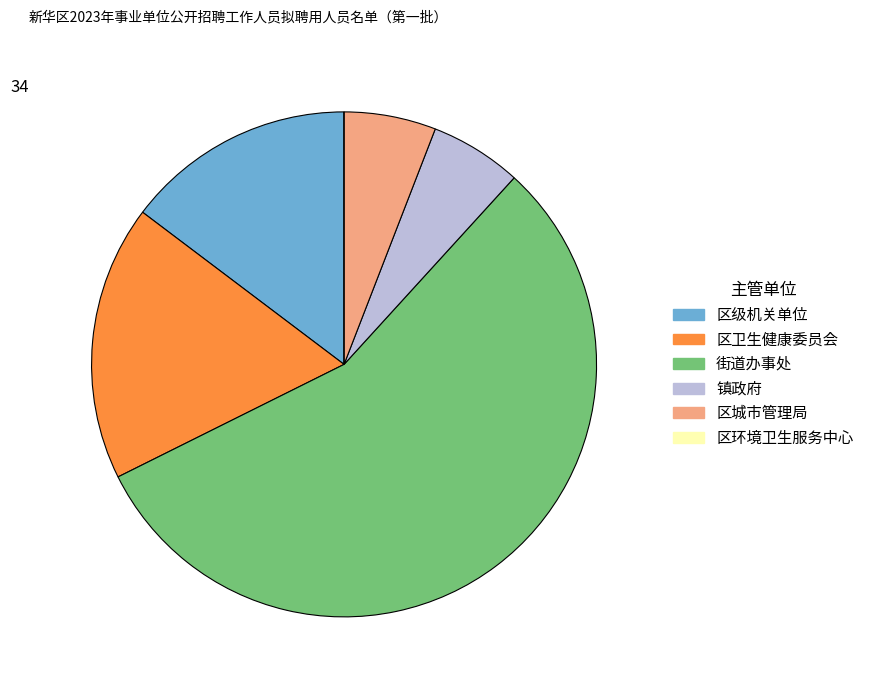

What is the ratio of the value at 区城市管理局 to the value at 区级机关单位?

0.4